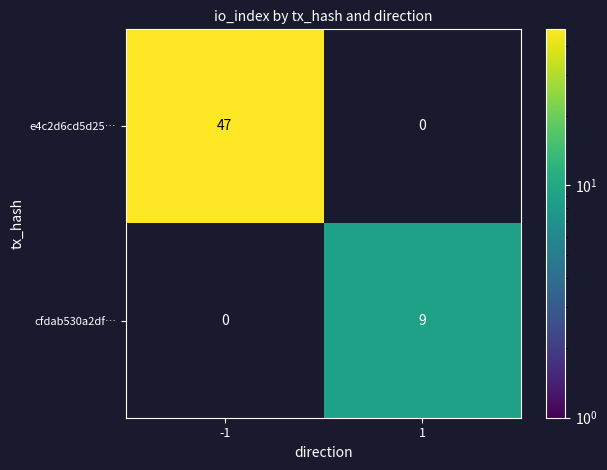

Between -1 and 1, which series saw the biggest shift?

e4c2d6cd5d25…